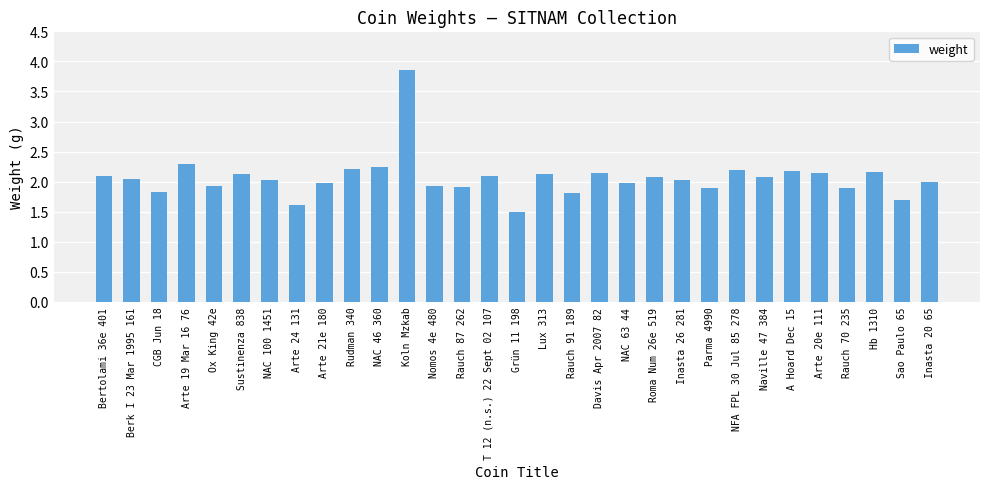

Which label corresponds to the largest value in the chart?

Koln Mzkab